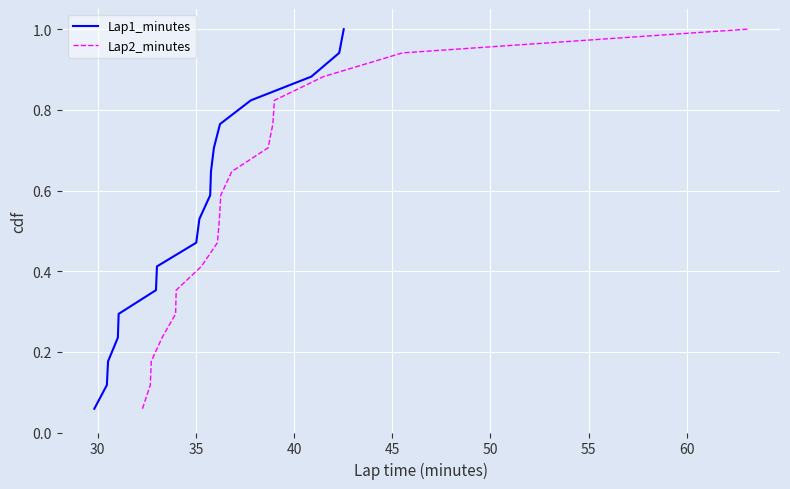

Is it true that Lap1_minutes equals 0.3 at 65?

False